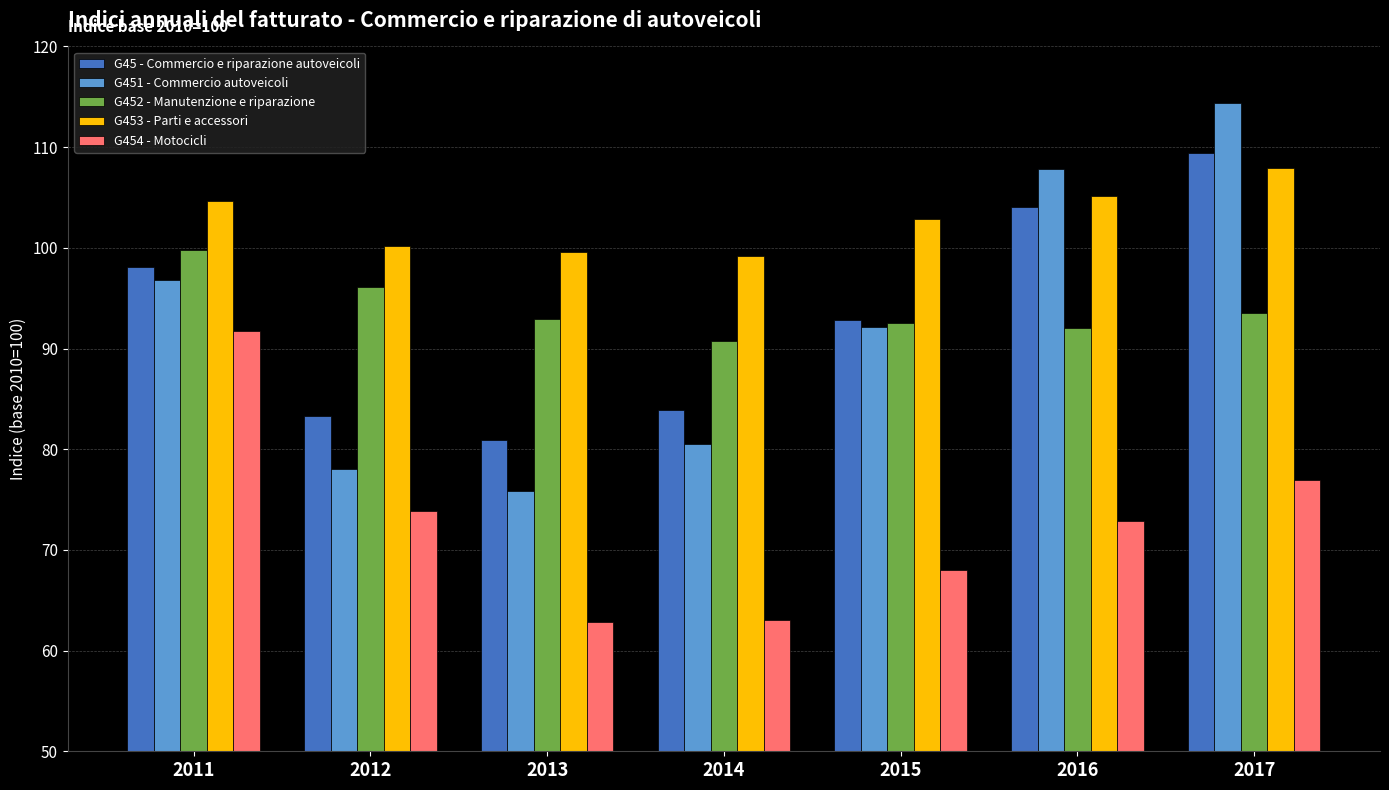

How many values in the G454 - Motocicli series exceed 72?

4